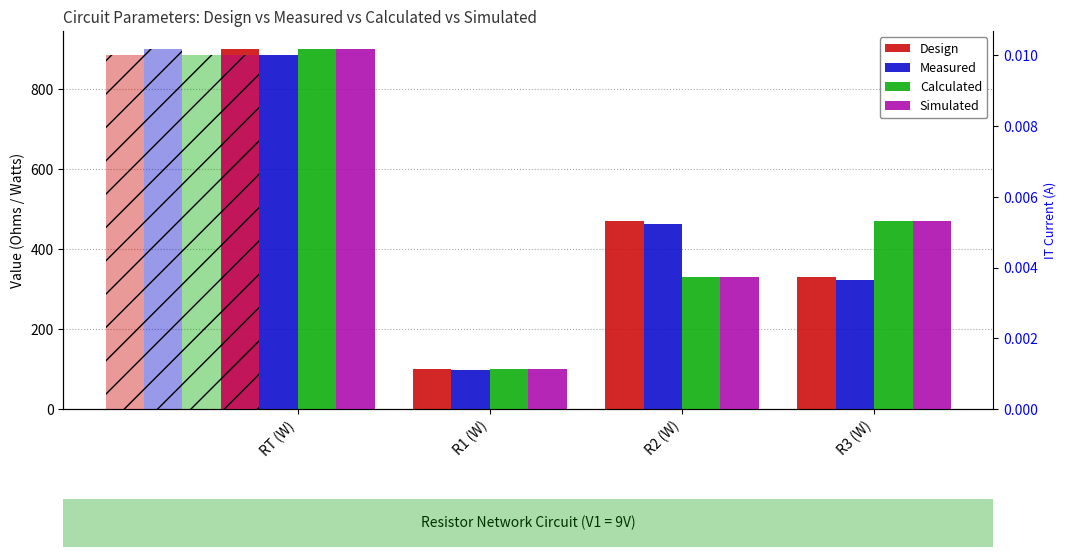

The value of Design at R2 (W) is 470.0. True or false?

True